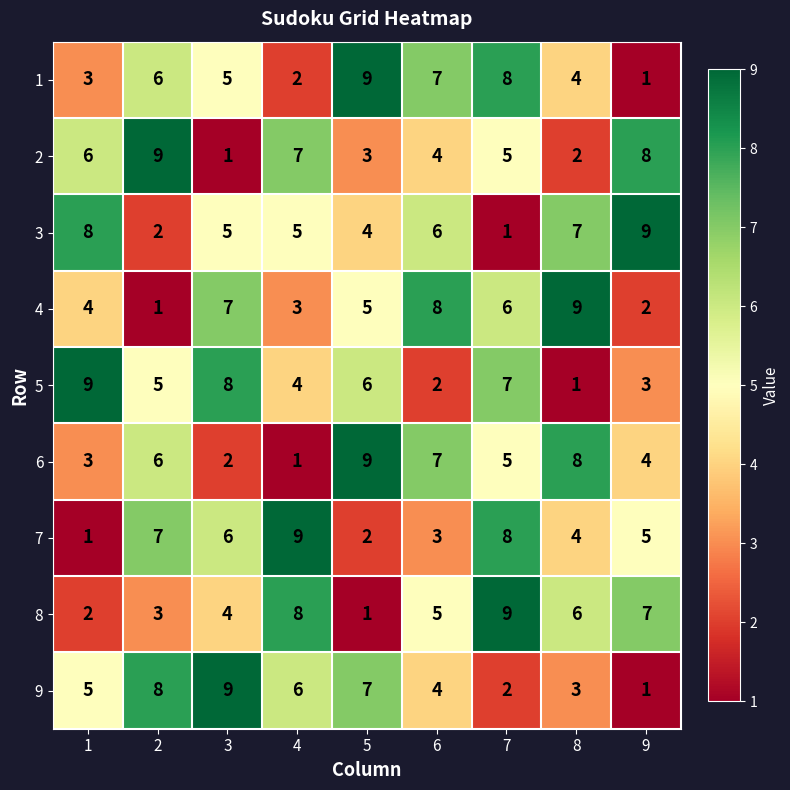

What is the difference between the maximum and second lowest values in the 9 series?

7